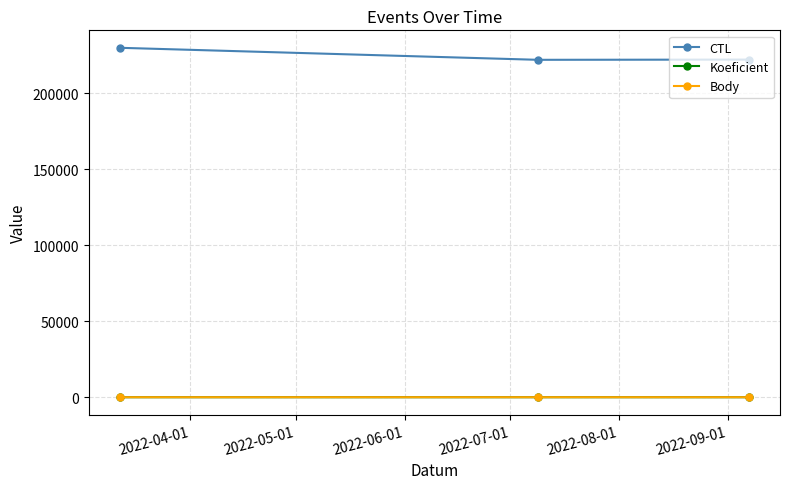

Which series has the largest total across all categories?

CTL